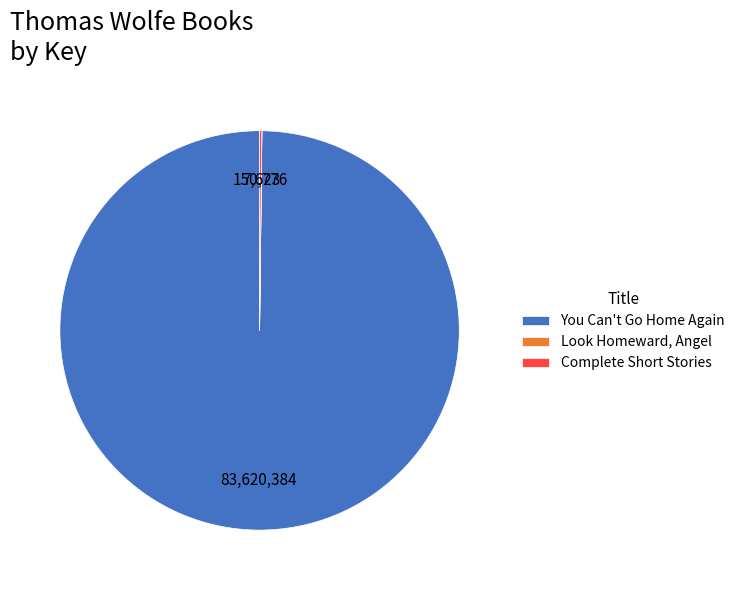

Is it true that You Can't Go Home Again is 86% of the pie?

False